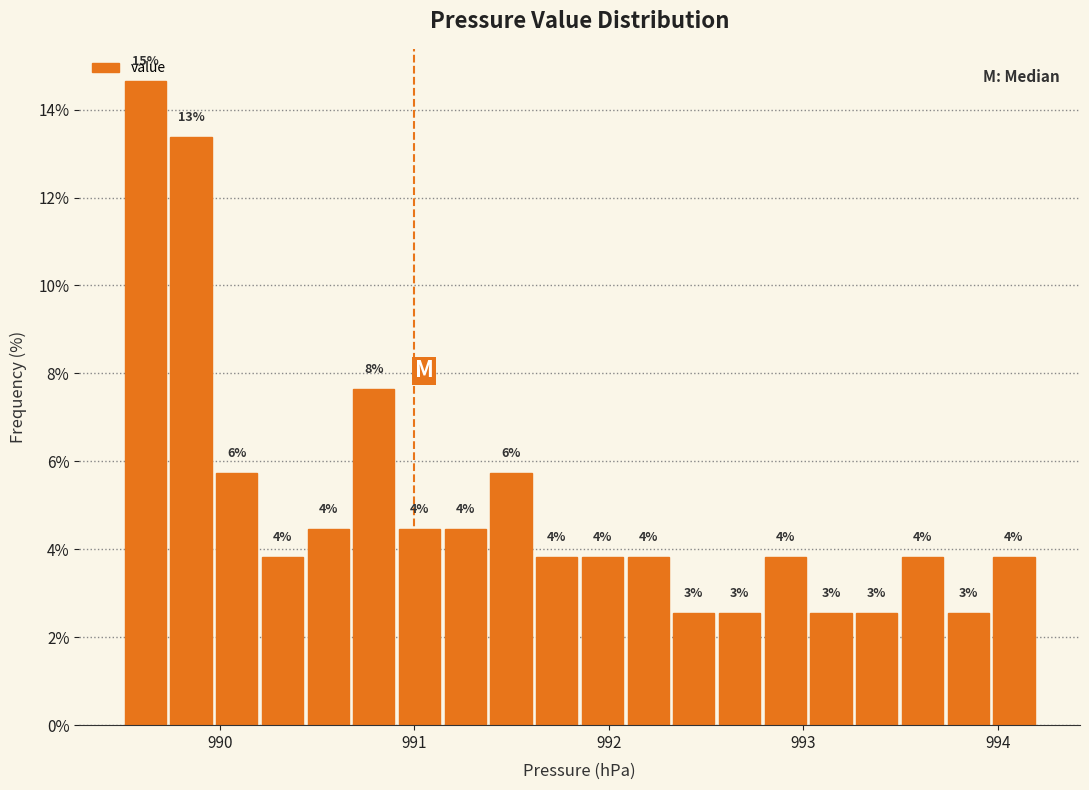

Around what value on the x-axis is the tallest bar? Give the approximate position of its centre, as read against the axis.

989.6